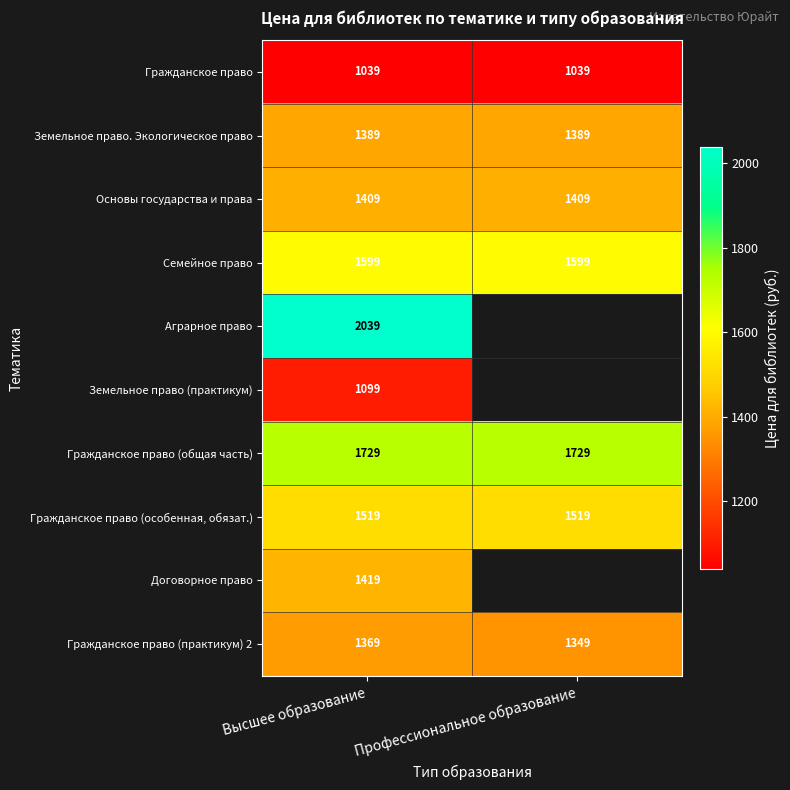

Is the value of Гражданское право (практикум) 2 at Профессиональное образование greater than the value of Гражданское право (особенная, обязат.) at Профессиональное образование?

No